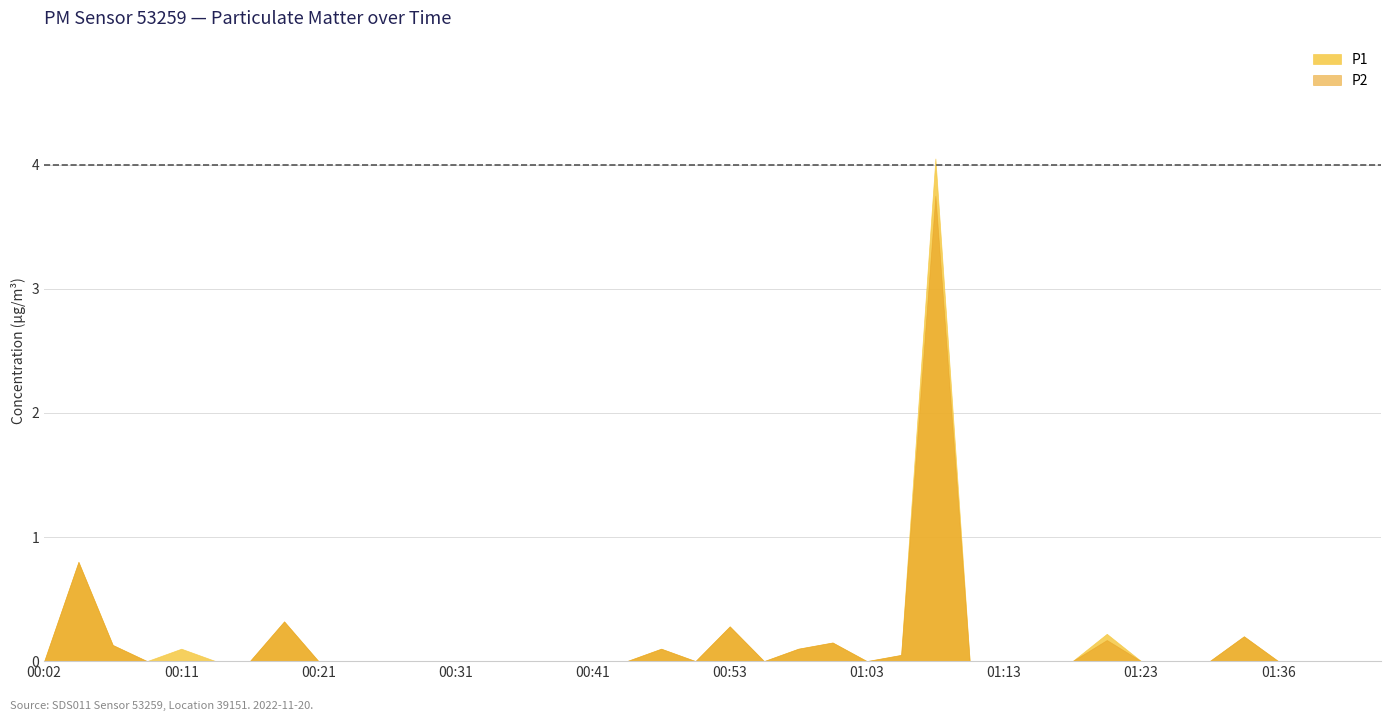

List the series in order of their peak value, highest first.

P1, P2